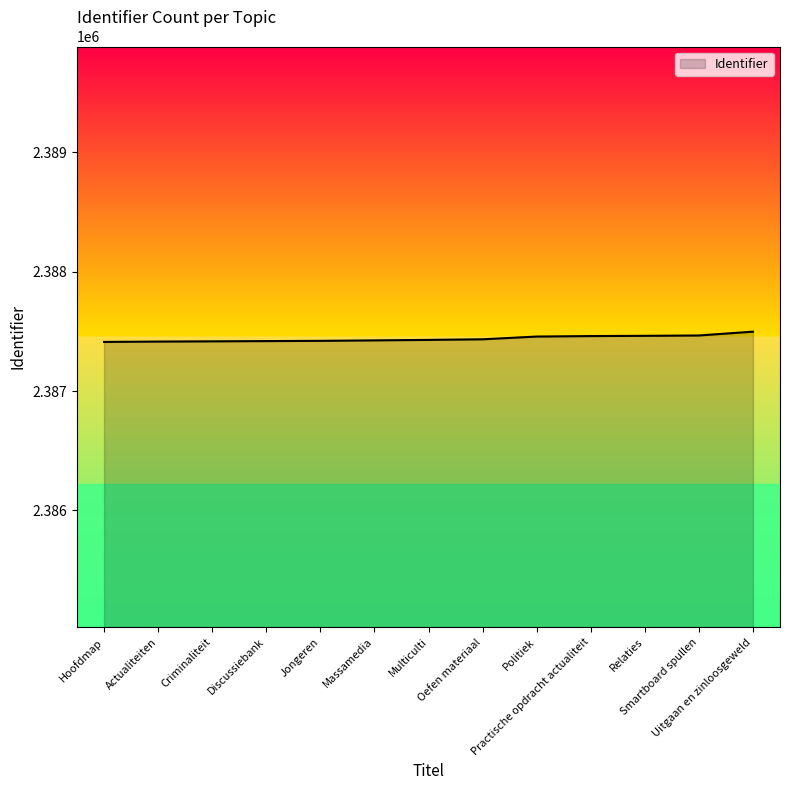

How many lines are shown in the chart?

1